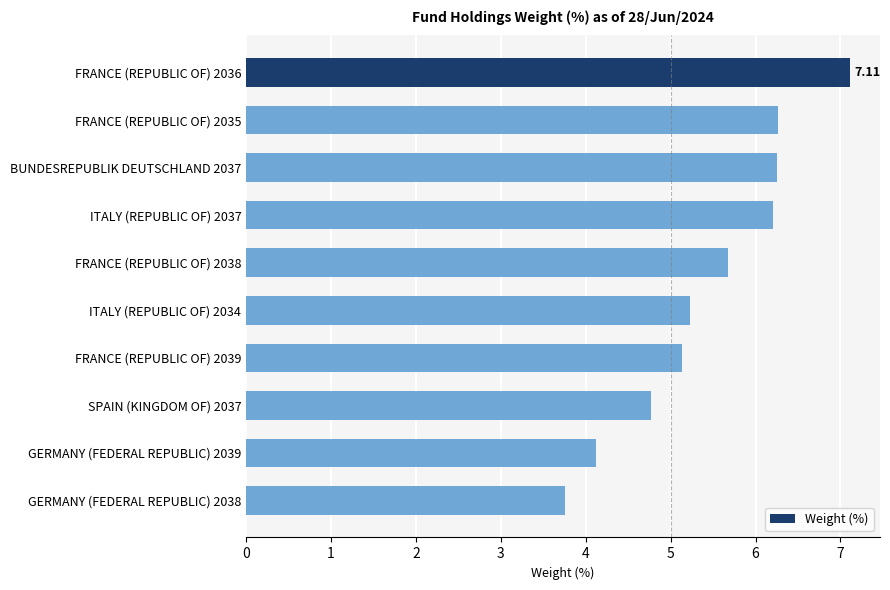

What is the sum of all values?

54.5